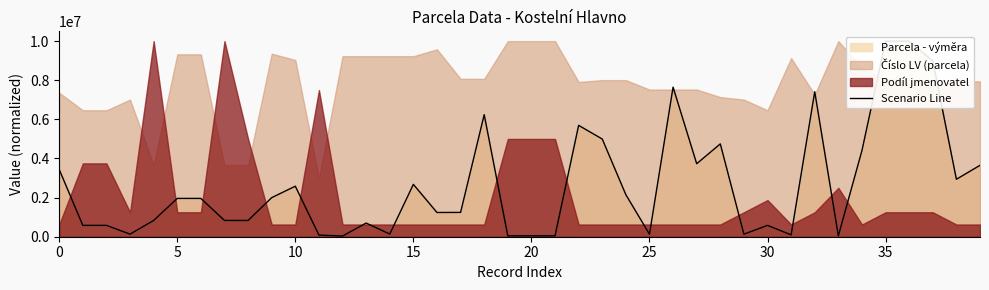

What is the change in value from 25 to 28?

+4617414.2